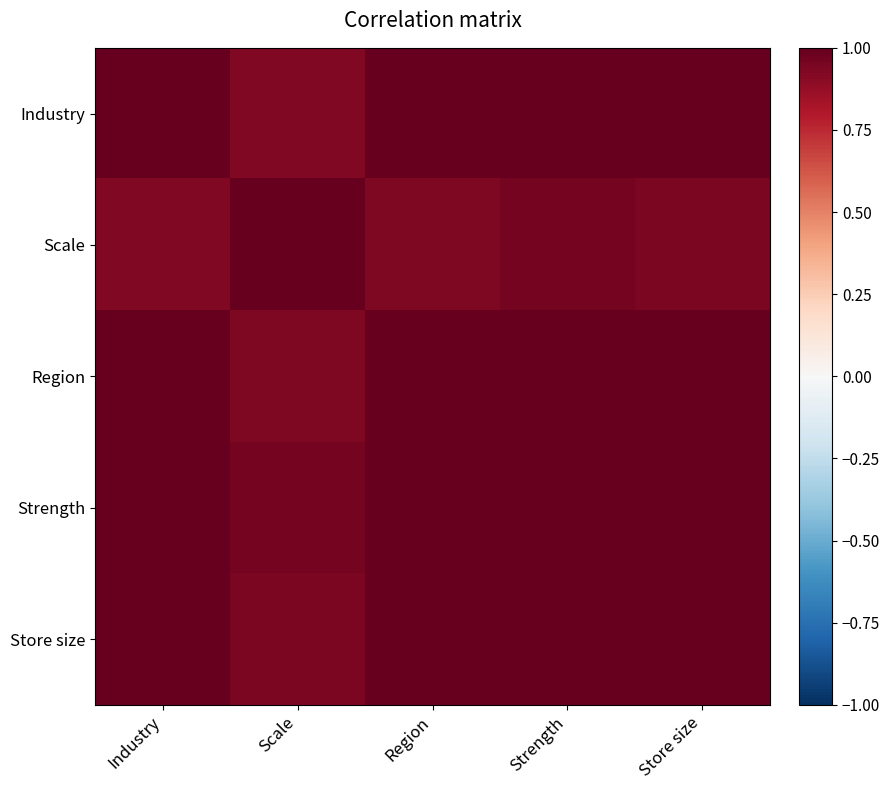

How many series are shown in this chart?

5